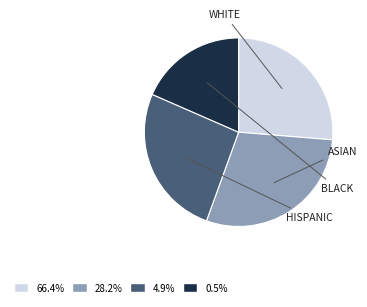

Is there a majority slice in this chart?

No